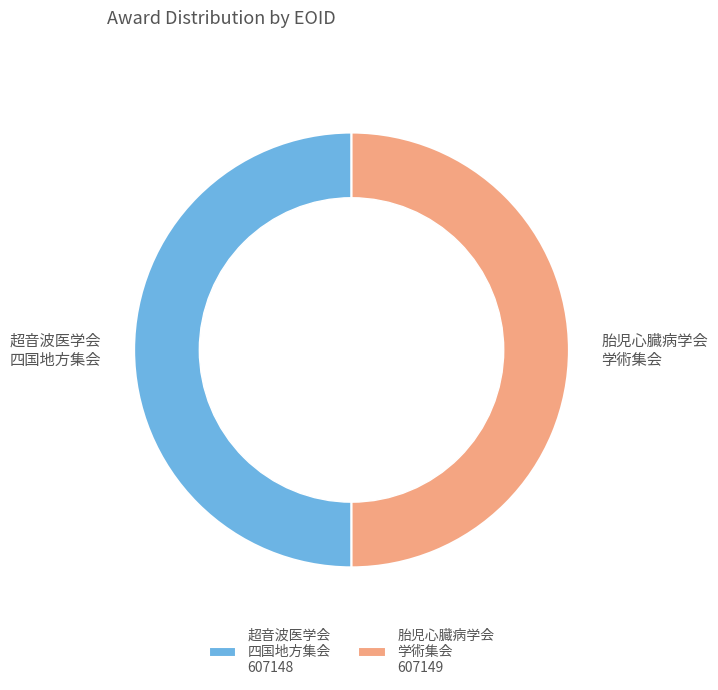

To the nearest percent, what is the combined percentage of 胎児心臓病学会 学術集会 and 超音波医学会 四国地方集会?

100%